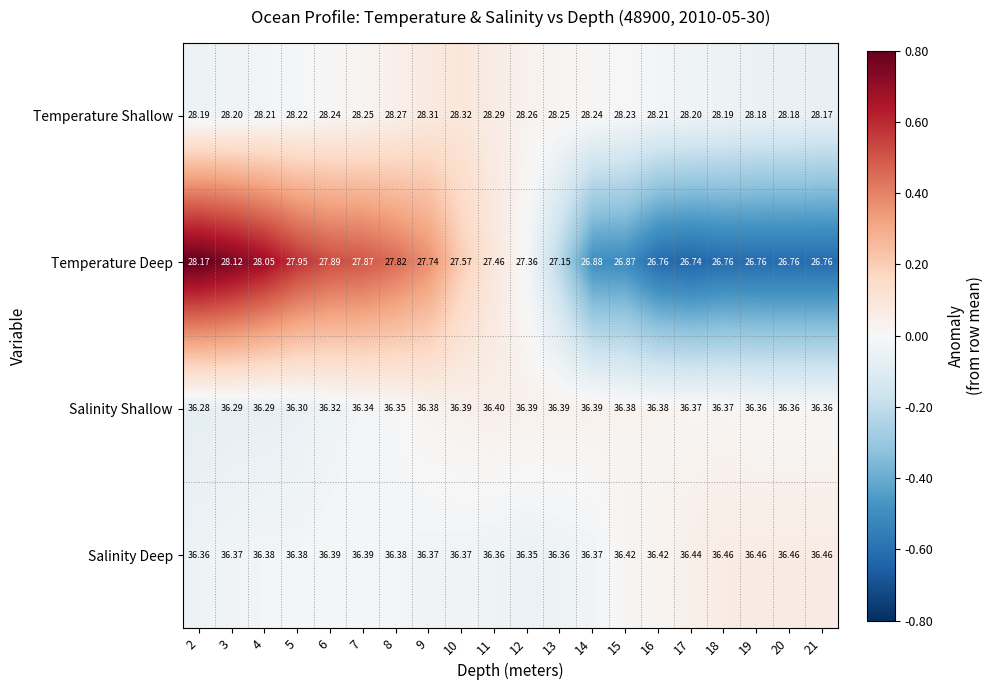

List the series in order of their peak value, lowest first.

Temperature Deep, Temperature Shallow, Salinity Shallow, Salinity Deep